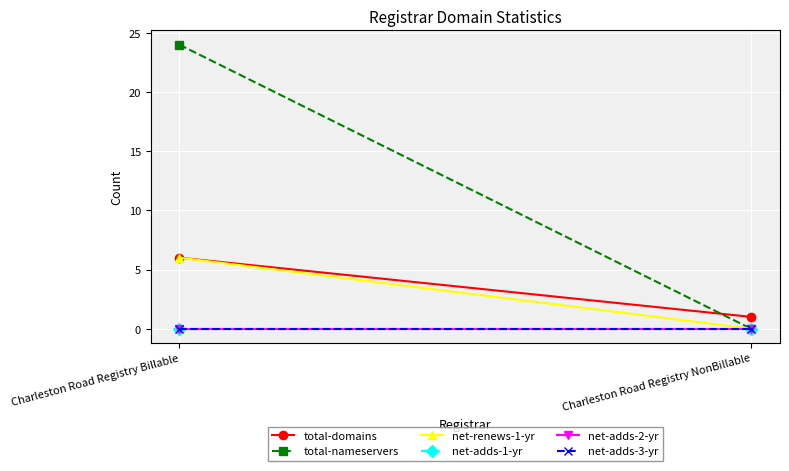

What is the label of the 1st point from the left?

Charleston Road Registry Billable